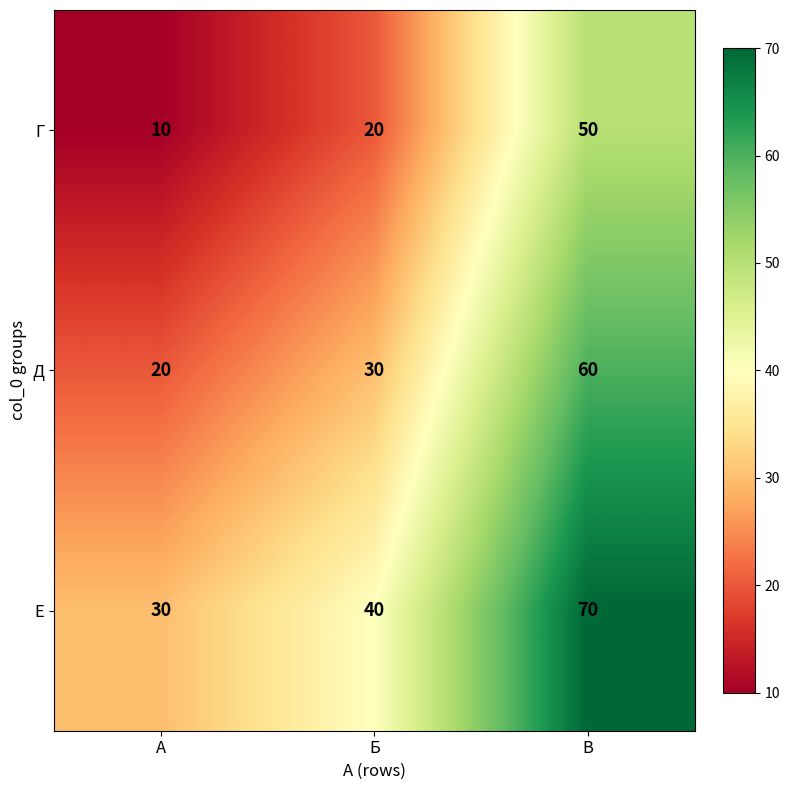

At В, list the series in order from largest to smallest.

Е, Д, Г